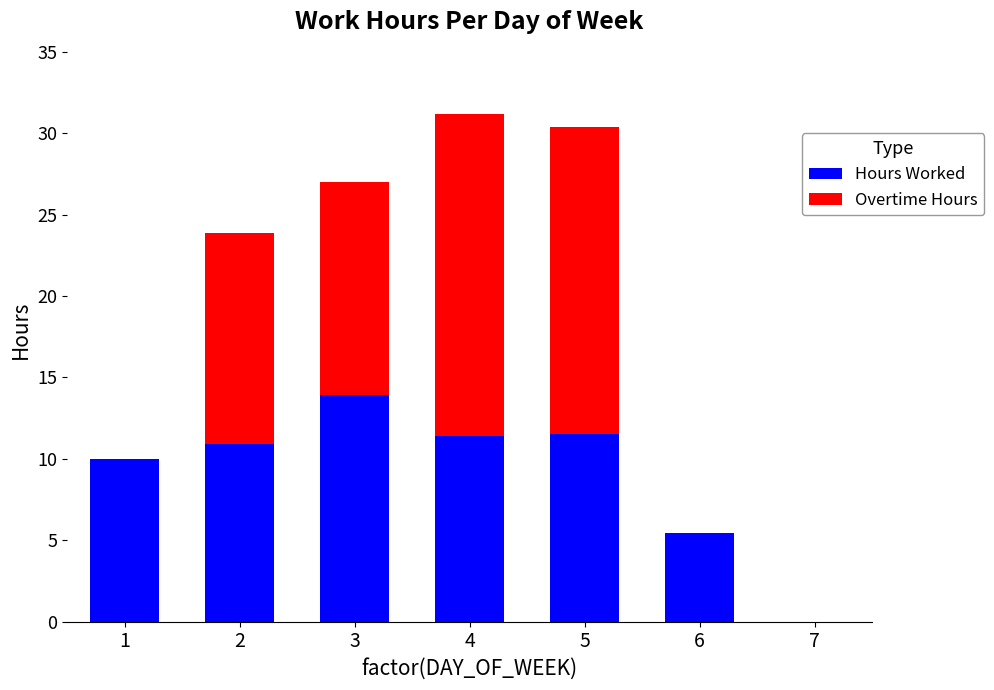

True or false: Hours Worked has a value of 9.4 at 7.

False